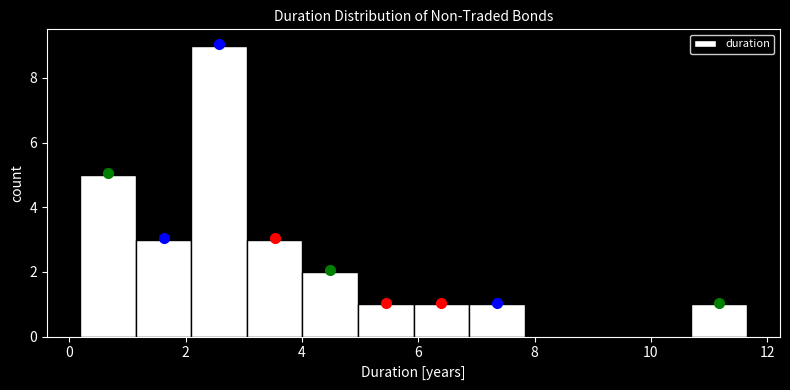

How tall is the bar that spans 3.0 to 4.0 on the x-axis? Neither the bar edges nor the heights are printed on the chart, so give them approximately, as read against the axes.

3